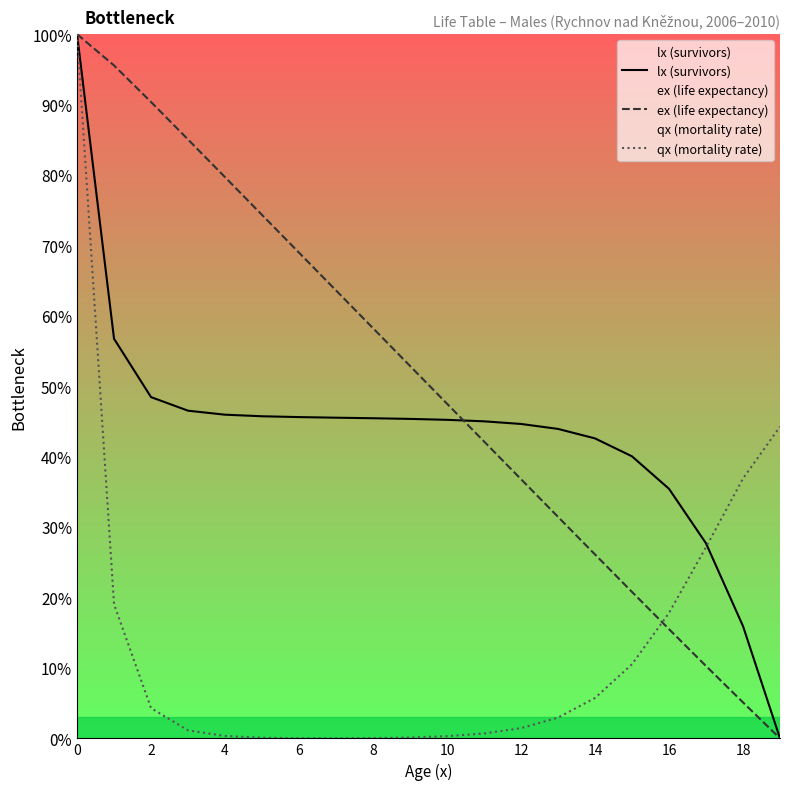

After their last crossing, which series has the higher values: ex (life expectancy) or lx (survivors)?

lx (survivors)